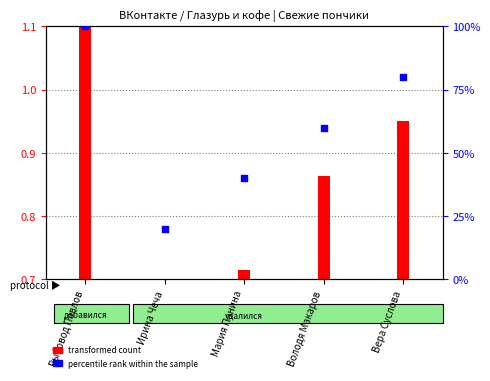

What is the ratio of the value at Мария Панина to the value at Вера Суслова?

0.5